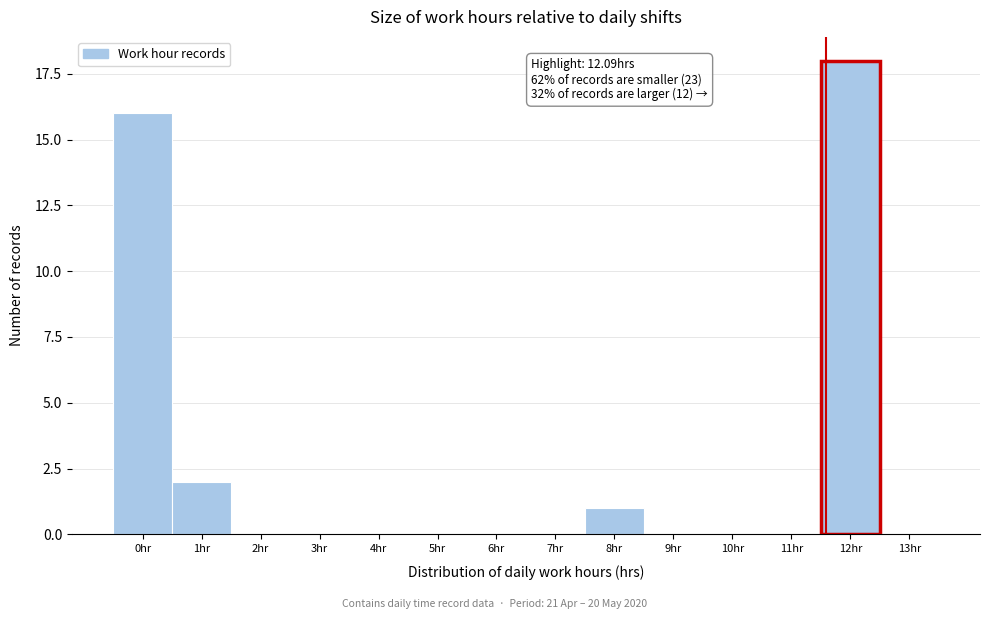

Reading left to right, what are all the values shown in this chart?

0hr=16	1hr=2	2hr=0	3hr=0	4hr=0	5hr=0	6hr=0	7hr=0	8hr=1	9hr=0	10hr=0	11hr=0	12hr=18	13hr=0